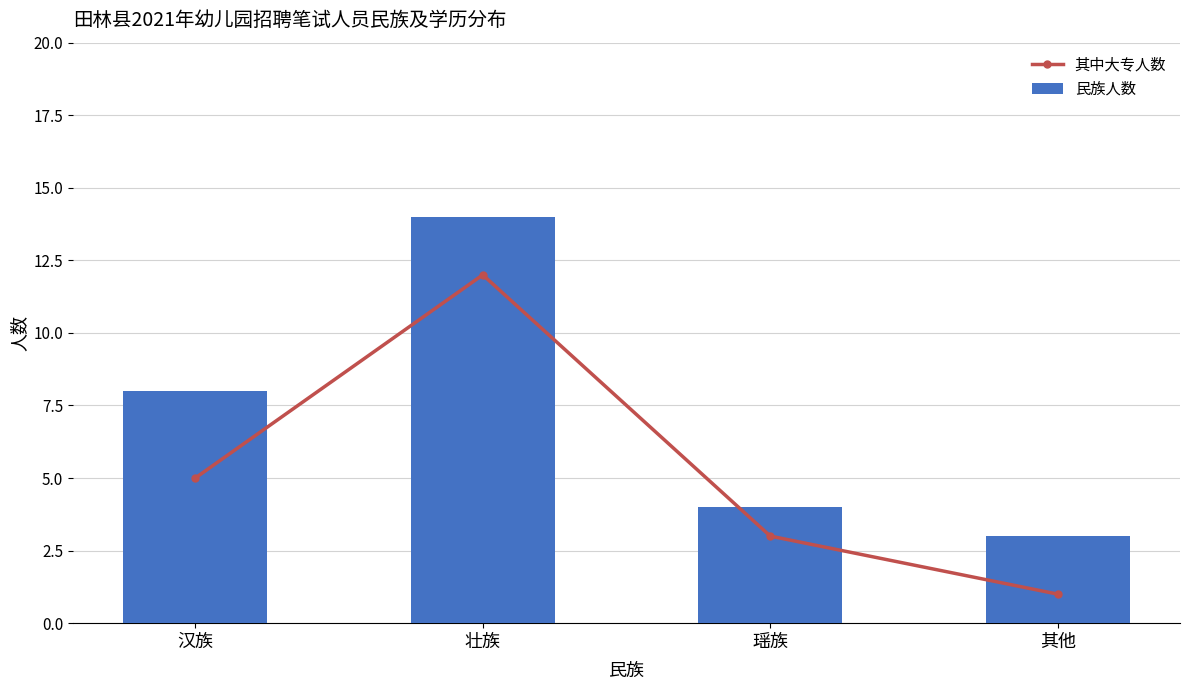

Are the bars horizontal?

No